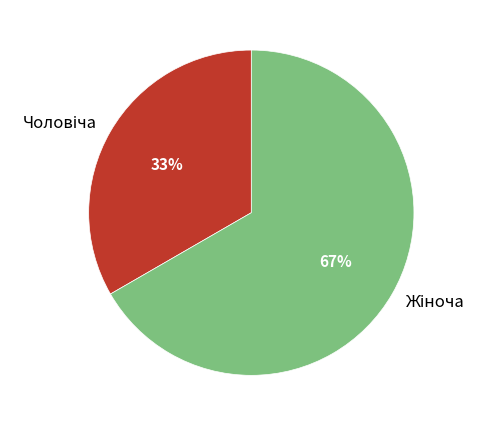

Is there any slice that represents more than half of the pie?

Yes